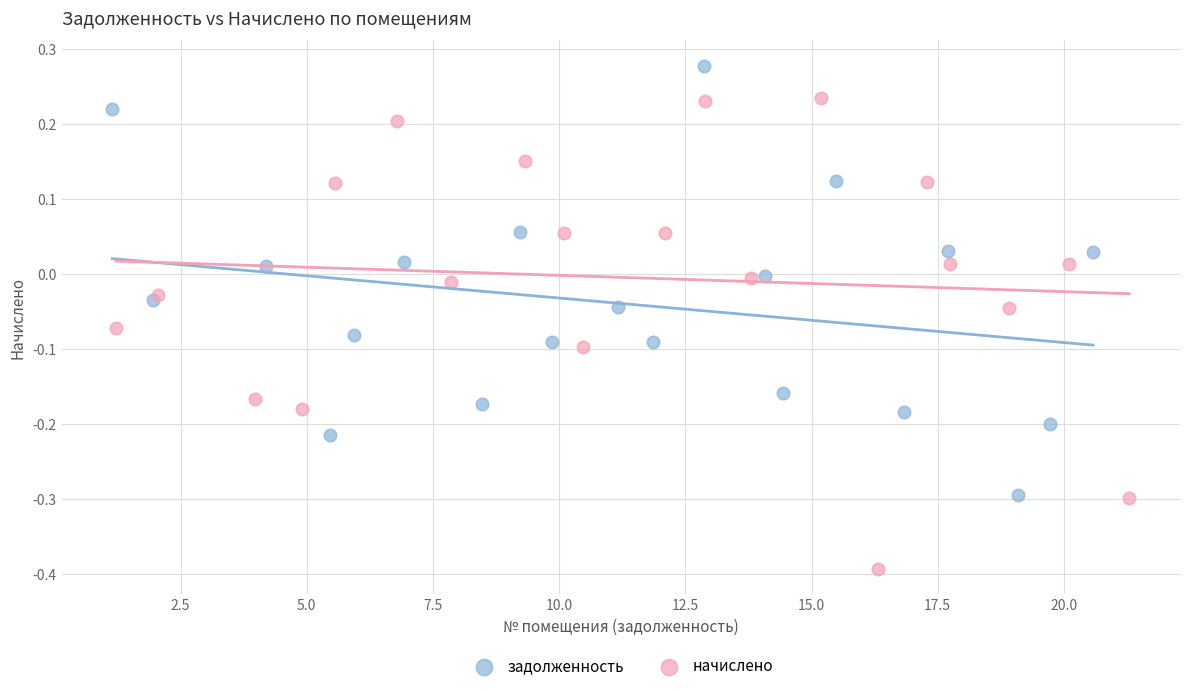

Which series reaches the maximum Y coordinate?

задолженность